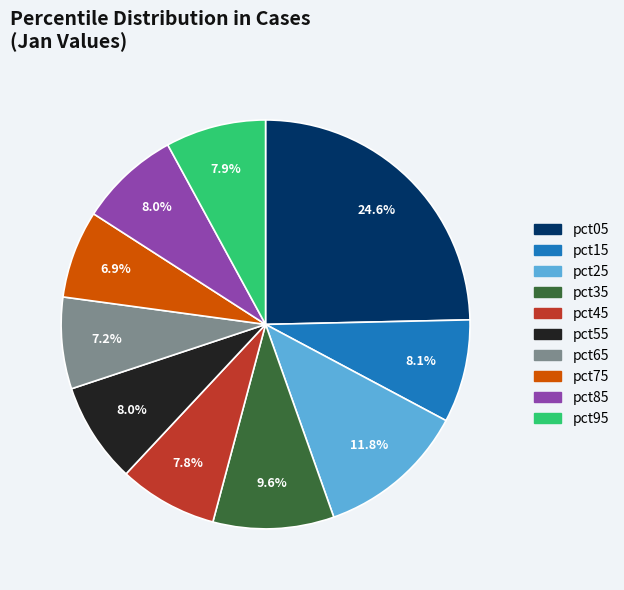

Is the sum of pct25 and pct55 greater than half?

No